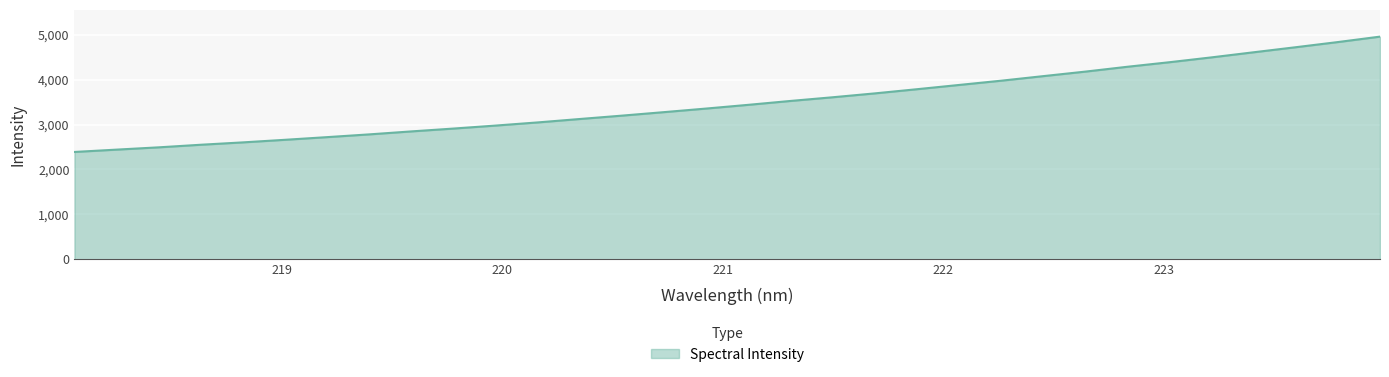

What is the smallest value displayed?

2388.6